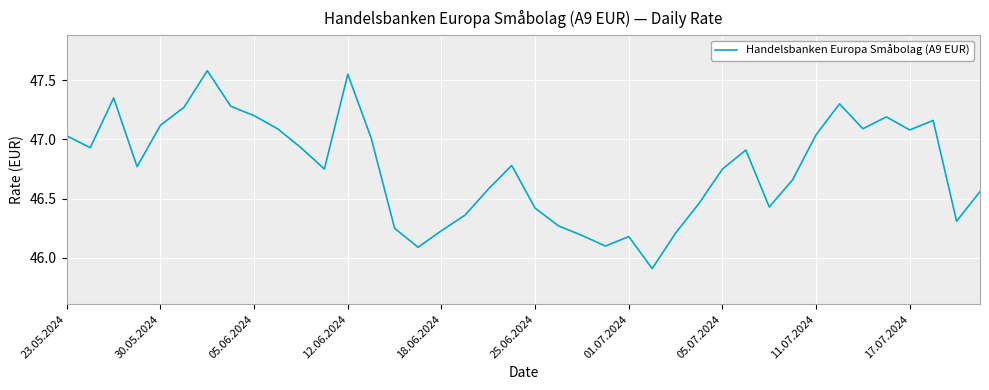

What is the smallest value displayed?

45.9